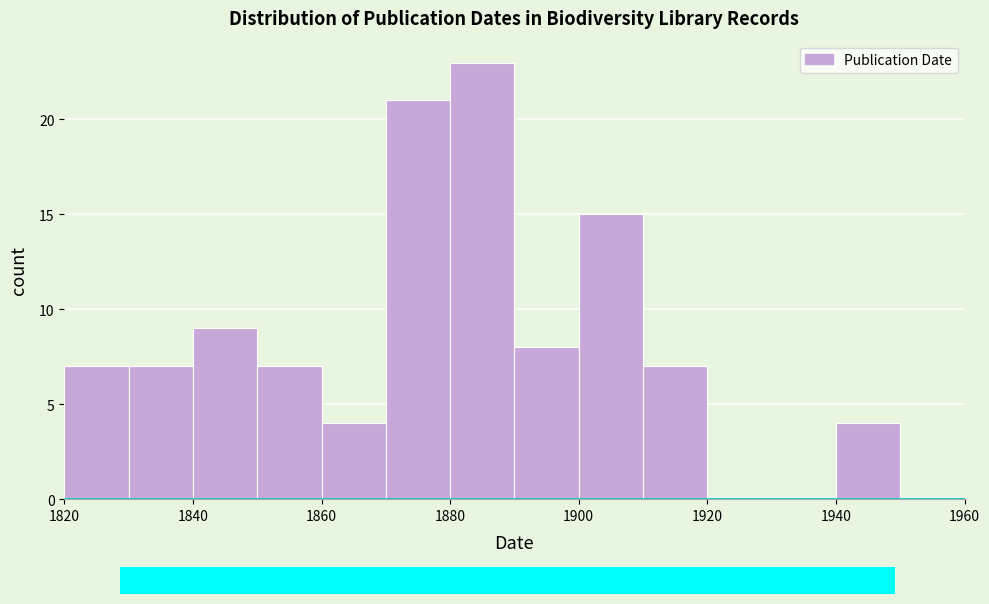

How tall is the bar that spans 1860 to 1870 on the x-axis? The values are not printed on the chart, so give them approximately, as read against the axis.

4